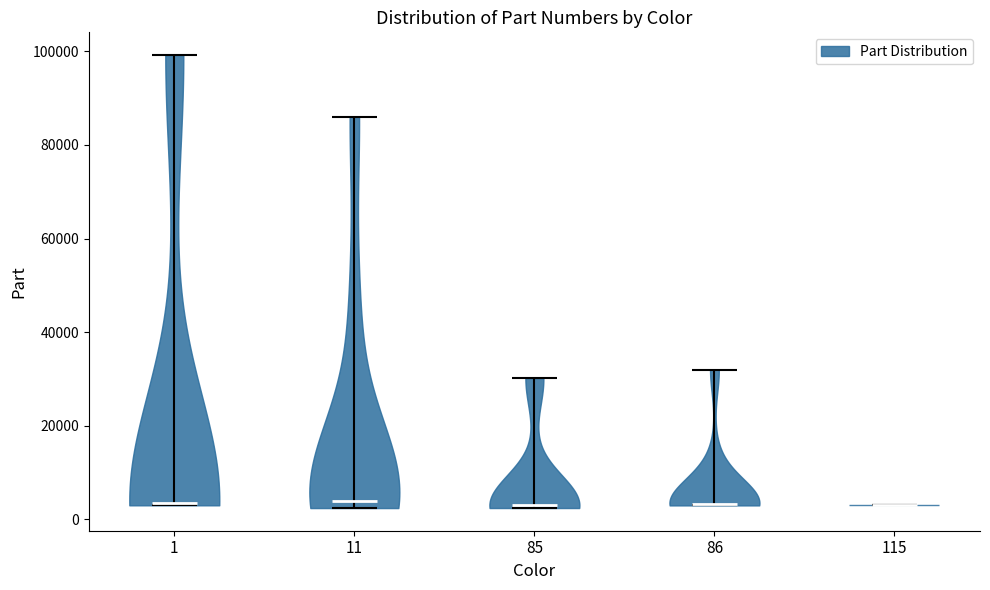

Reading left to right, read every violin against the y-axis: where its median line is, and the lowest and highest points it reaches. The values are not printed on the chart, so give them approximately, as read against the axis.

1: median line 4000, lowest point 4000, highest point 100000
11: median line 4000, lowest point 2000, highest point 86000
85: median line 4000, lowest point 2000, highest point 30000
86: median line 4000, lowest point 4000, highest point 32000
115: median line 4000, lowest point 4000, highest point 4000